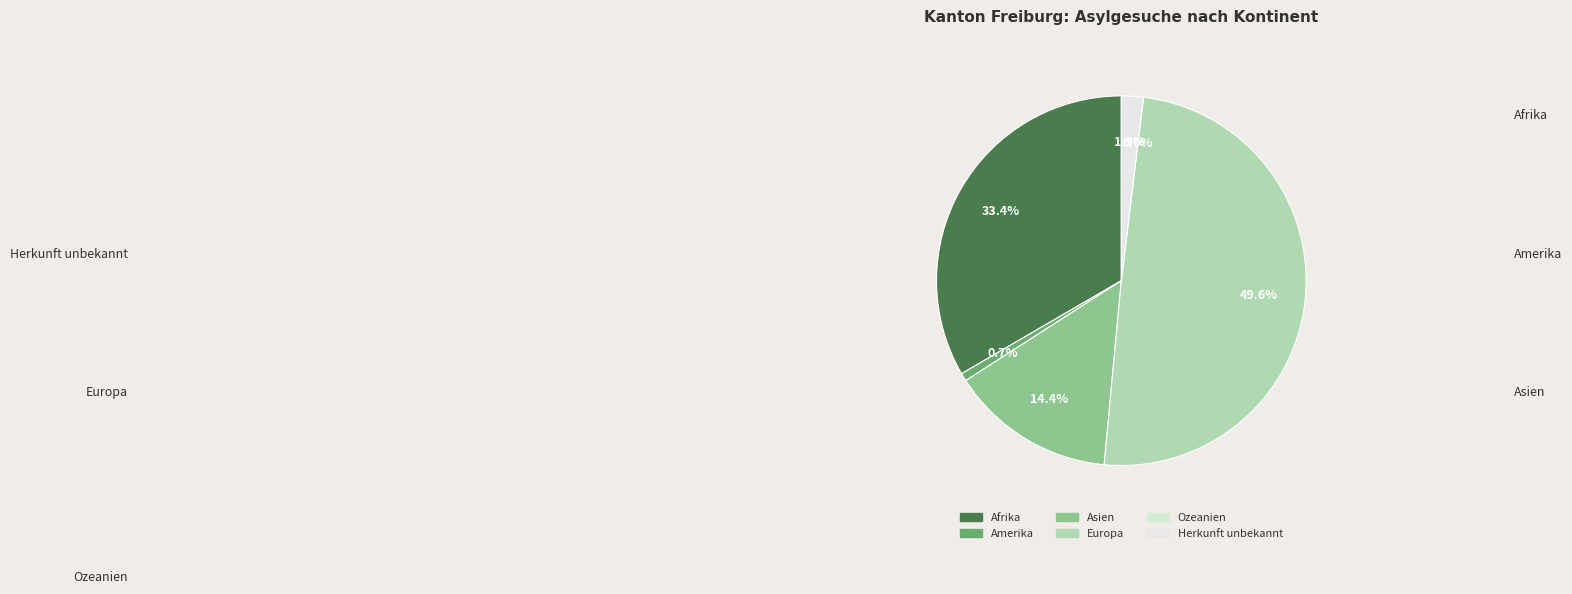

How many segments does this pie chart have?

6